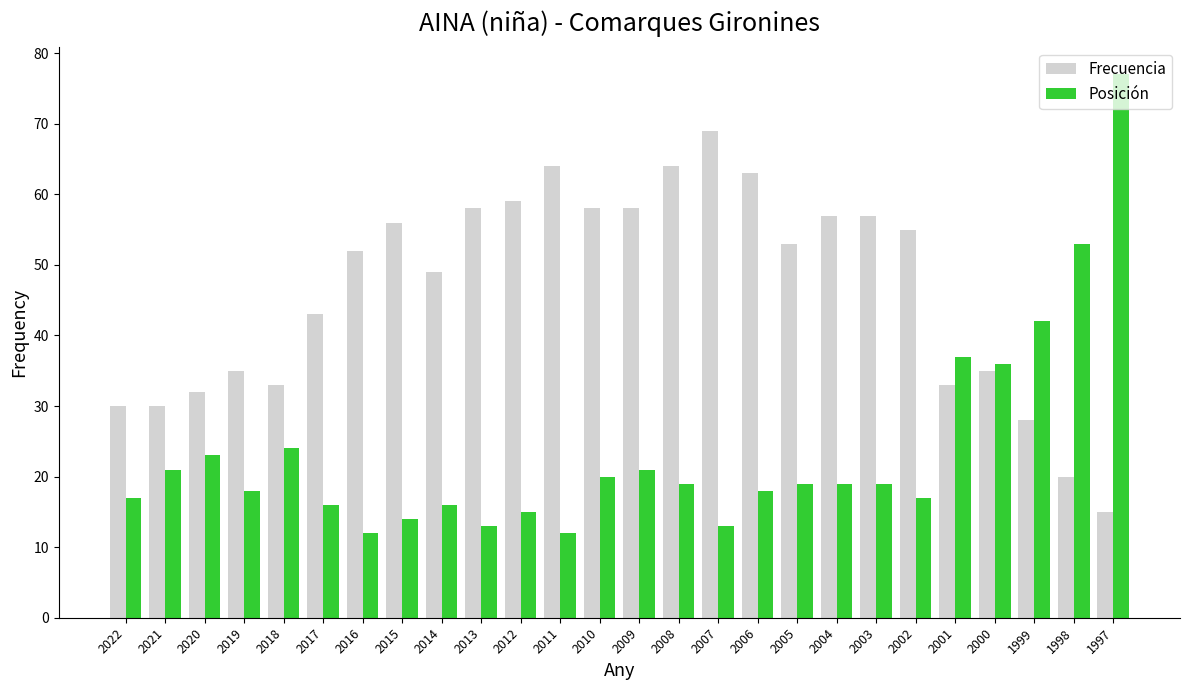

At 2018, list the series in order from smallest to largest.

Posición, Frecuencia